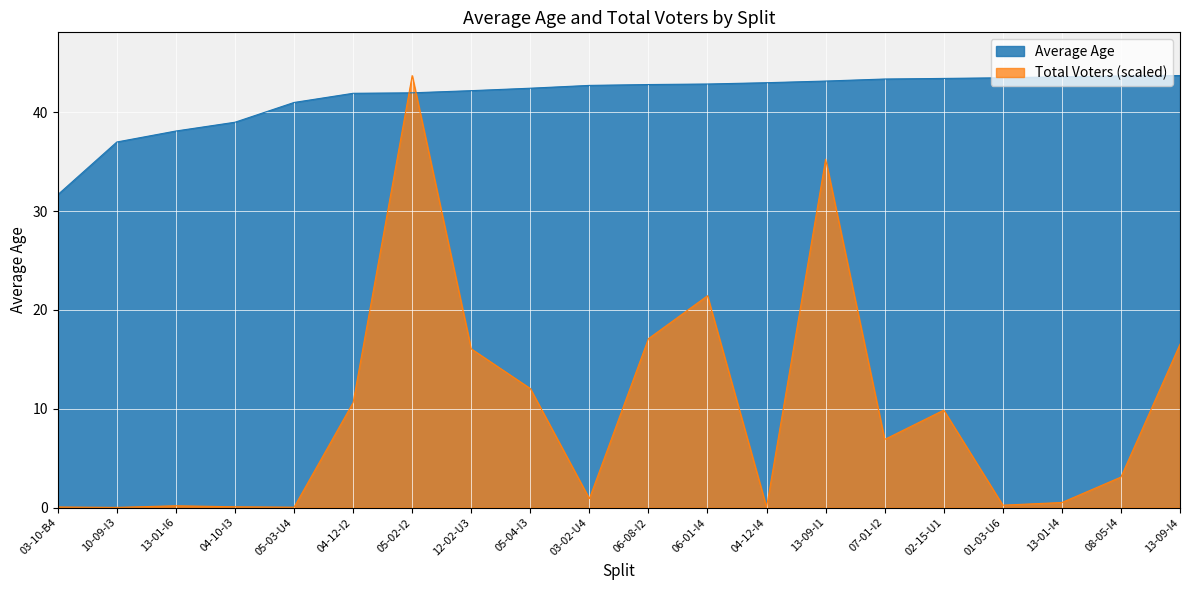

Reading right to left, transcribe all the data shown in this chart.

Average Age: 43.7	43.7	43.6	43.5	43.4	43.4	43.2	43.0	42.9	42.8	42.7	42.4	42.2	42.0	41.9	41.0	39.0	38.1	37.0	31.7
Total Voters: 16.5	3.1	0.5	0.2	9.9	6.9	35.3	0.0	21.4	17.1	0.9	12.0	16.1	43.7	10.6	0.0	0.1	0.2	0.0	0.1